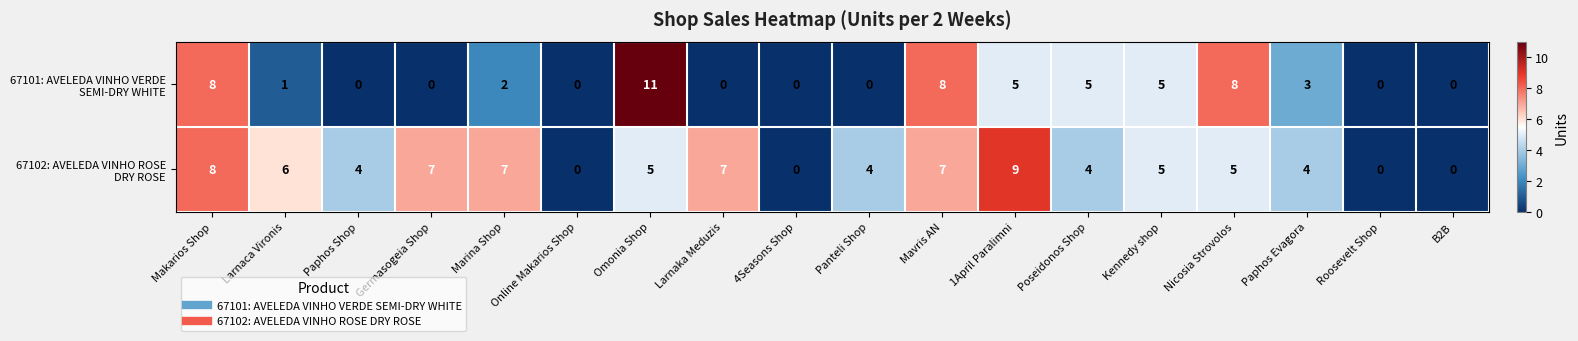

At how many categories does at least one series exceed 3?

14